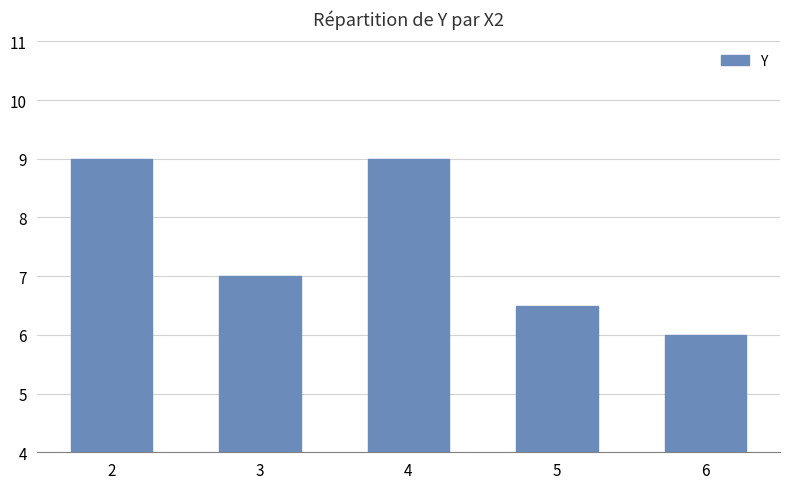

What is the sum of the values at 3 and 4?

16.0